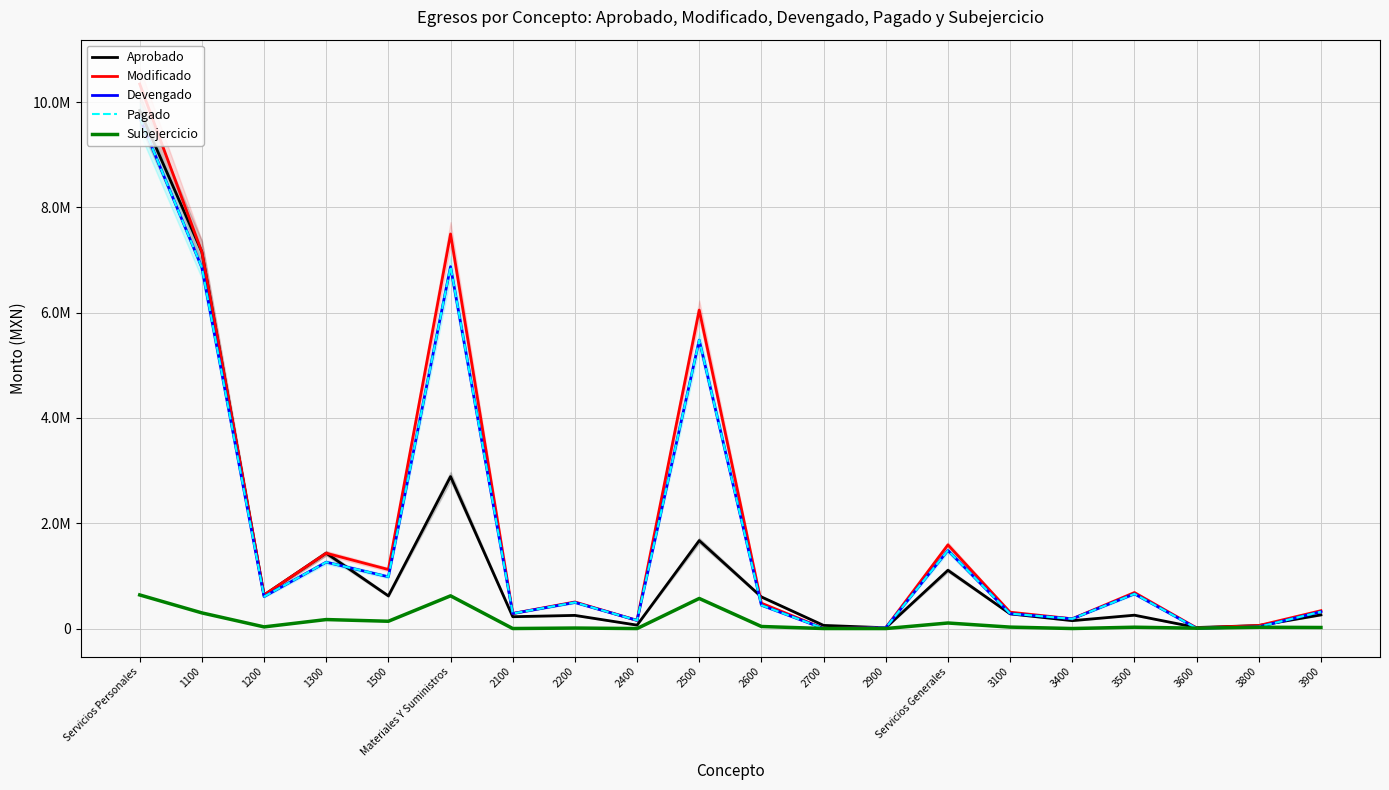

Rank the series at 3100 from lowest to highest value.

Subejercicio, Aprobado, Devengado, Pagado, Modificado